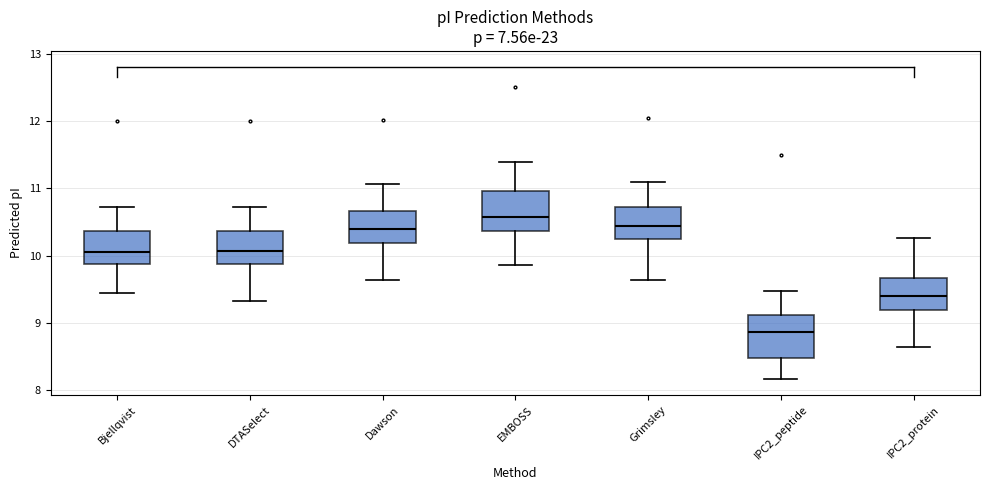

Which box has the highest median line?

EMBOSS